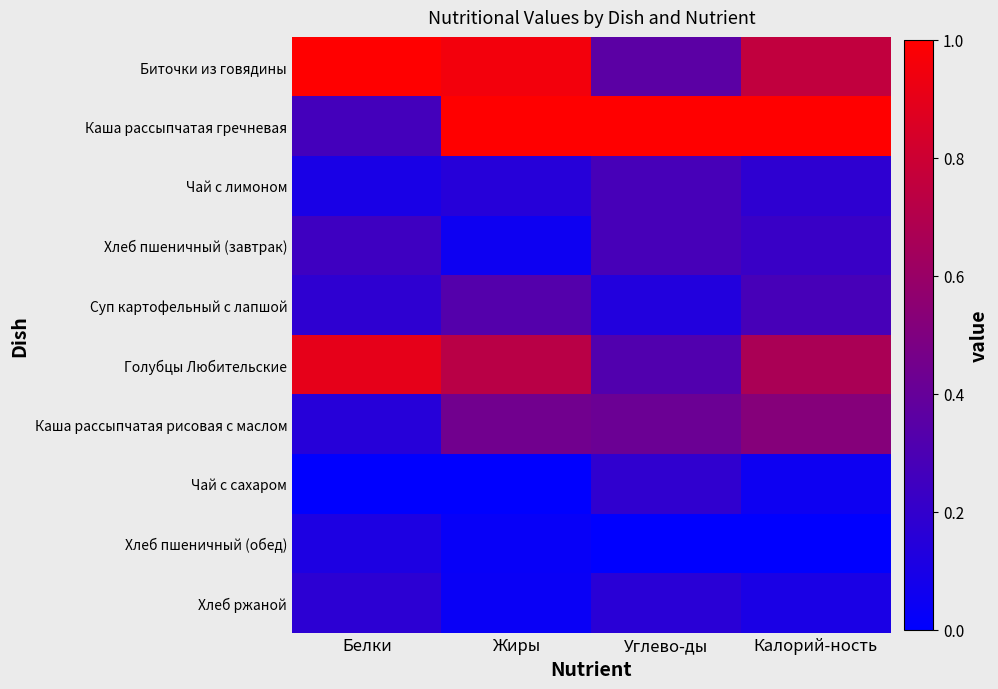

Which series has the largest total across all categories?

Каша рассыпчатая гречневая